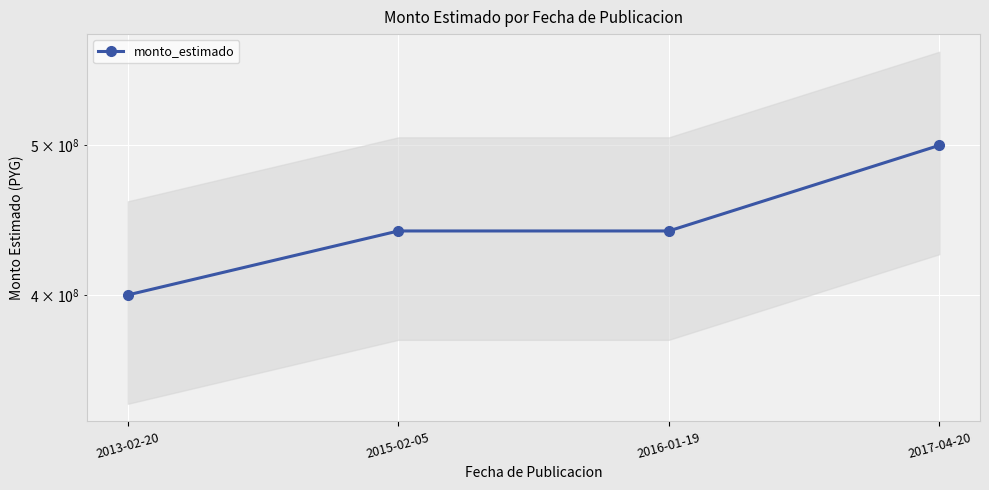

What is the ratio of the value at 2016-01-19 to the value at 2015-02-05?

1.0